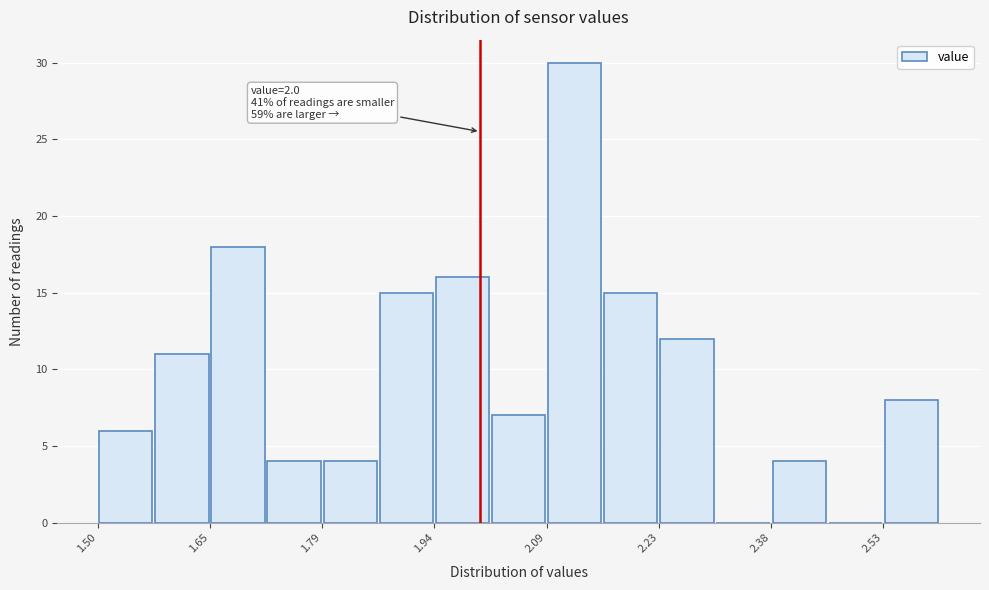

Around what value on the x-axis is the tallest bar? Give the approximate position of its centre, as read against the axis.

2.12